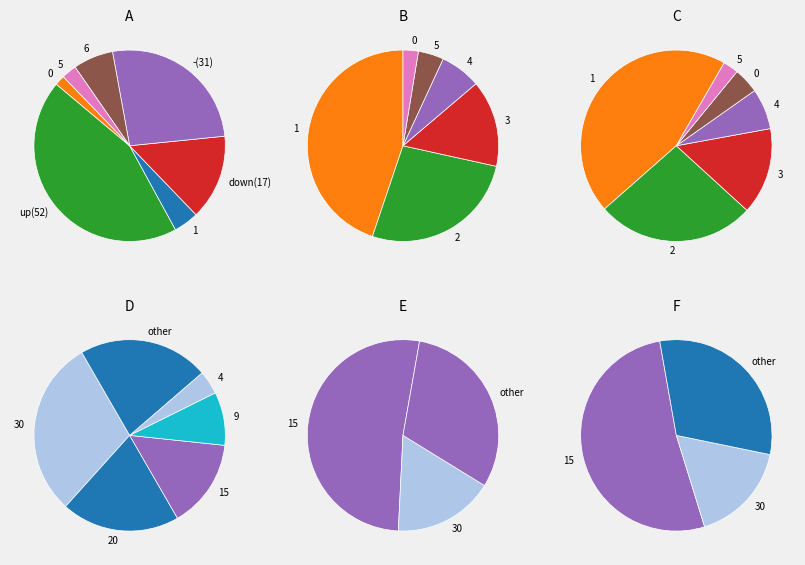

How many slices are in this pie chart?

3